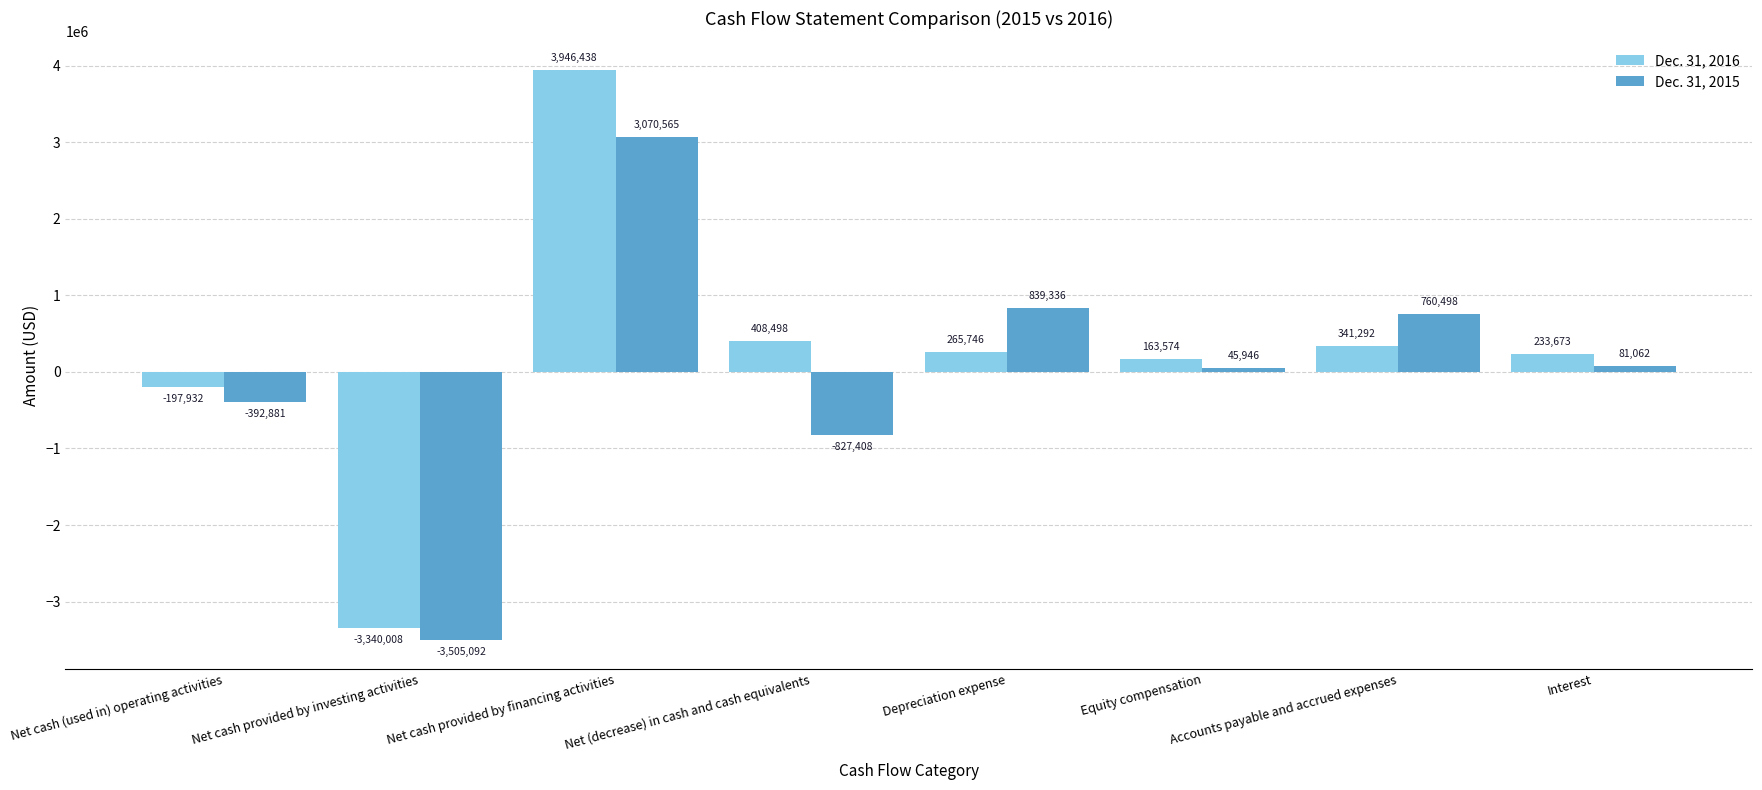

At which label is Dec. 31, 2016 closest to 303215?

Depreciation expense